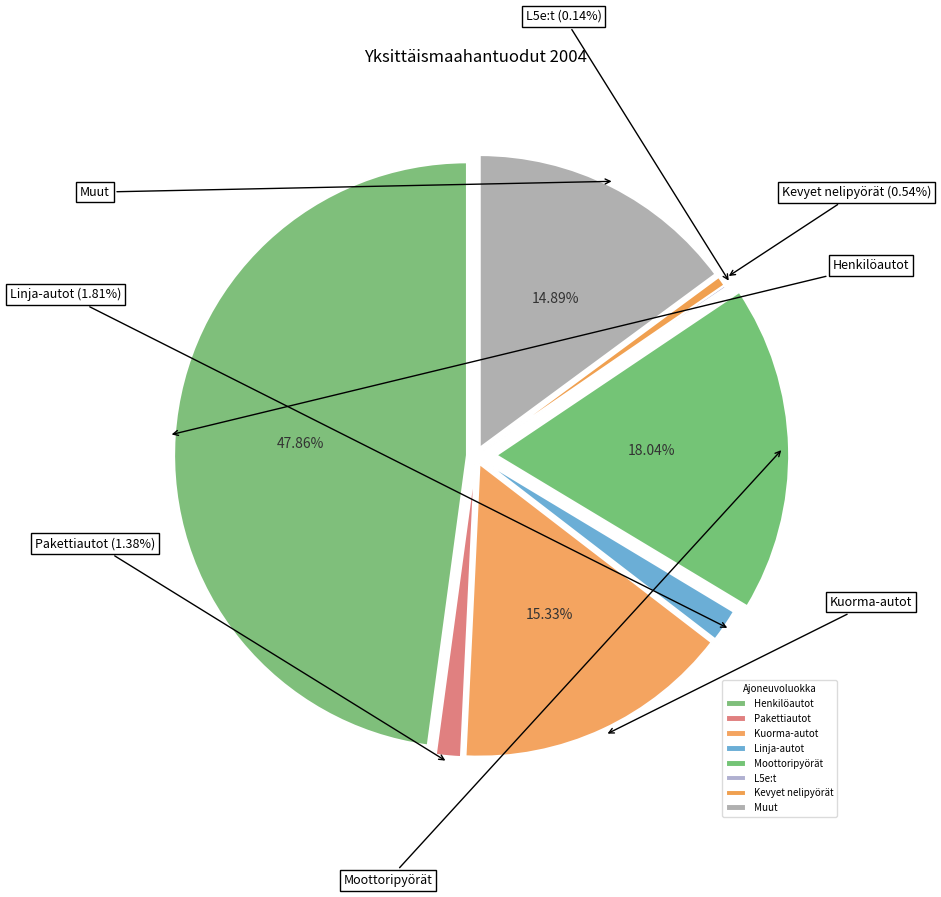

To the nearest percent, what is the difference between the largest and smallest slice percentages?

48%